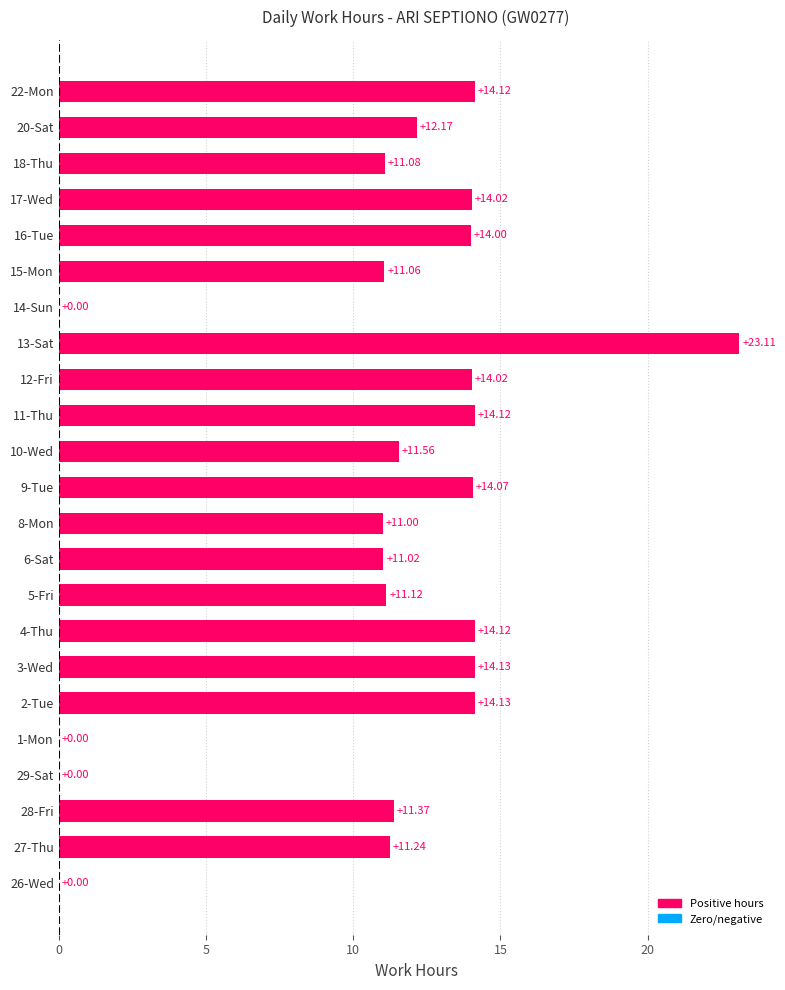

Which has a higher value, 15-Mon or 22-Mon?

22-Mon